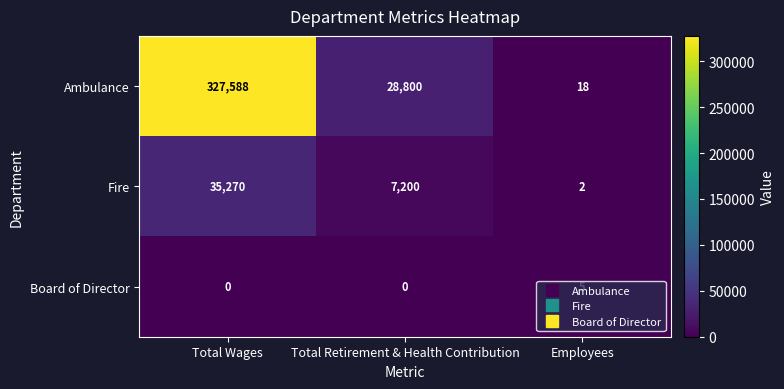

Which series has the widest spread of values?

Ambulance